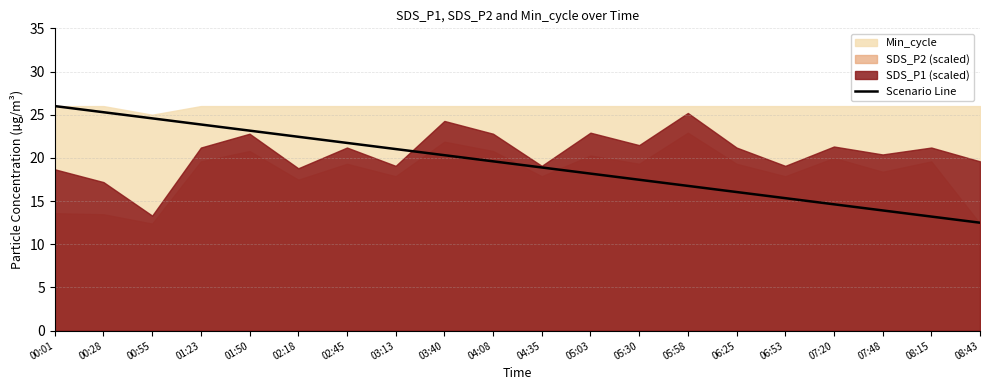

Is it true that Scenario Line equals 19.1 at 08:15?

False